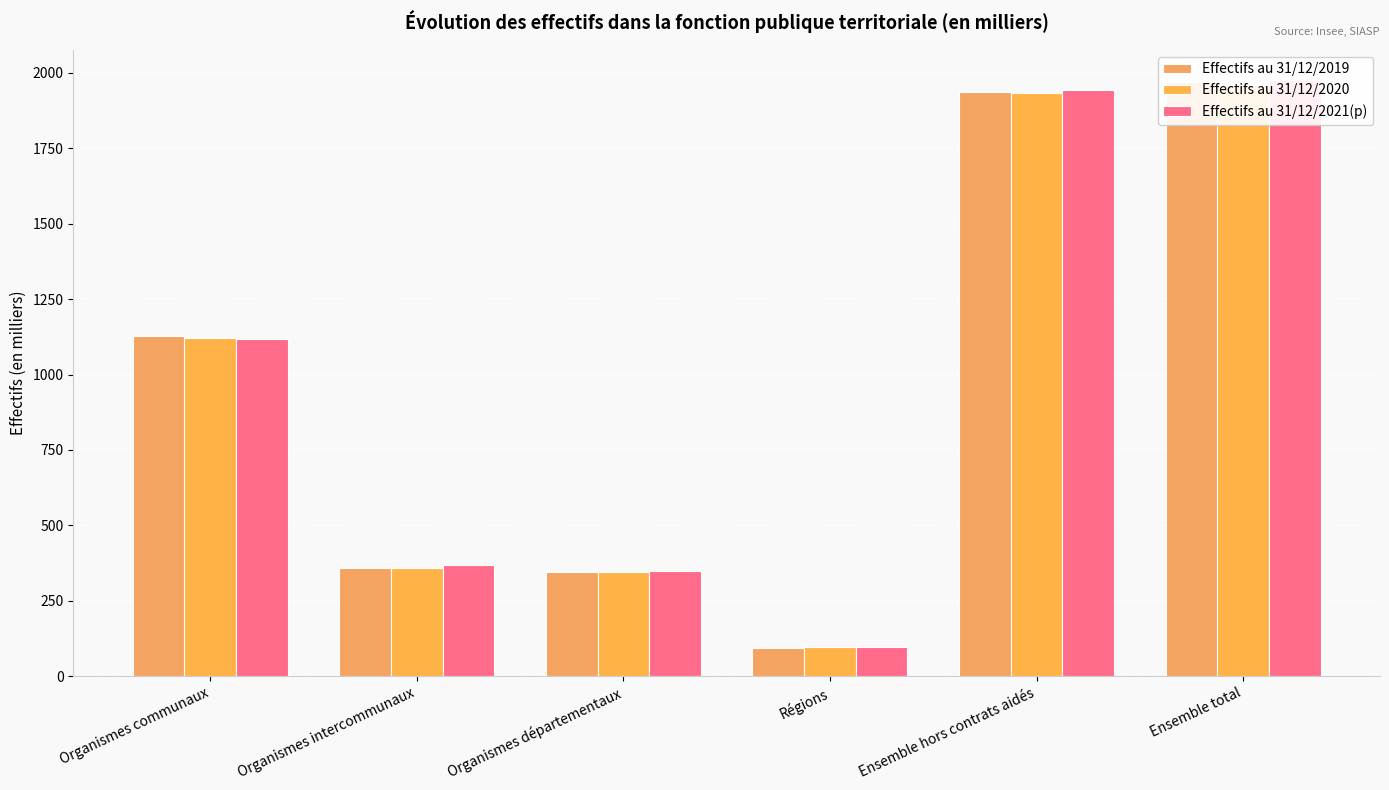

What is the maximum value for Effectifs au 31/12/2021(p)?

1977.0